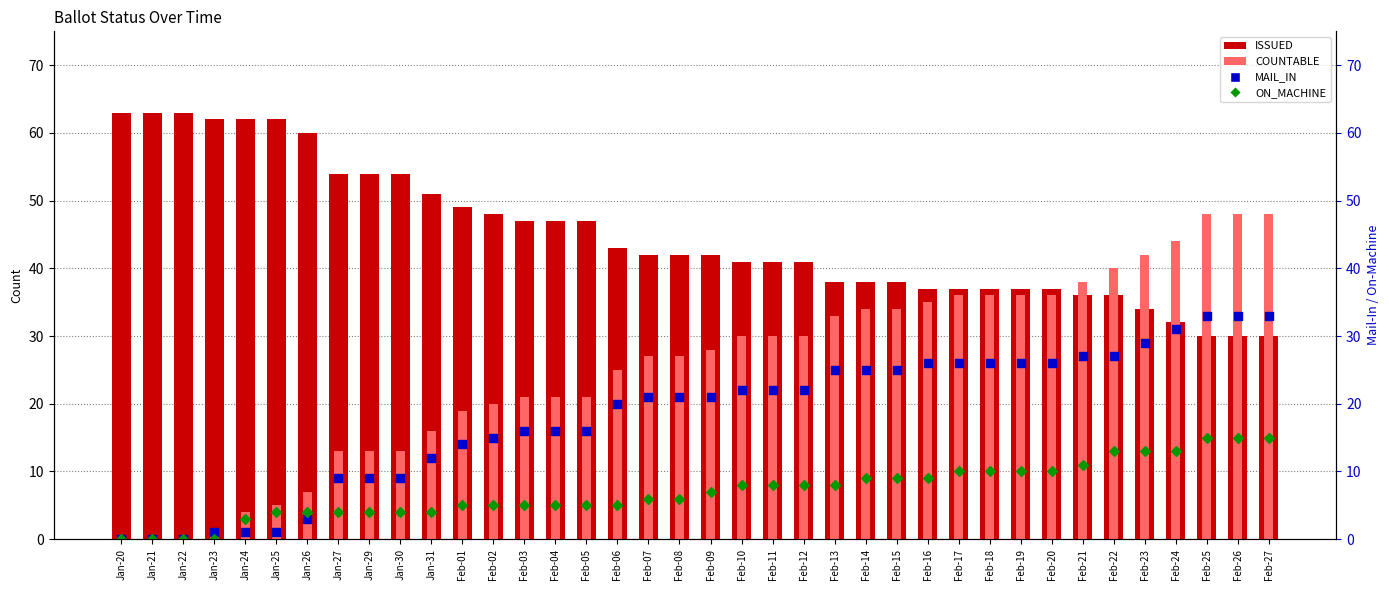

Which series reaches the maximum Y coordinate?

ISSUED